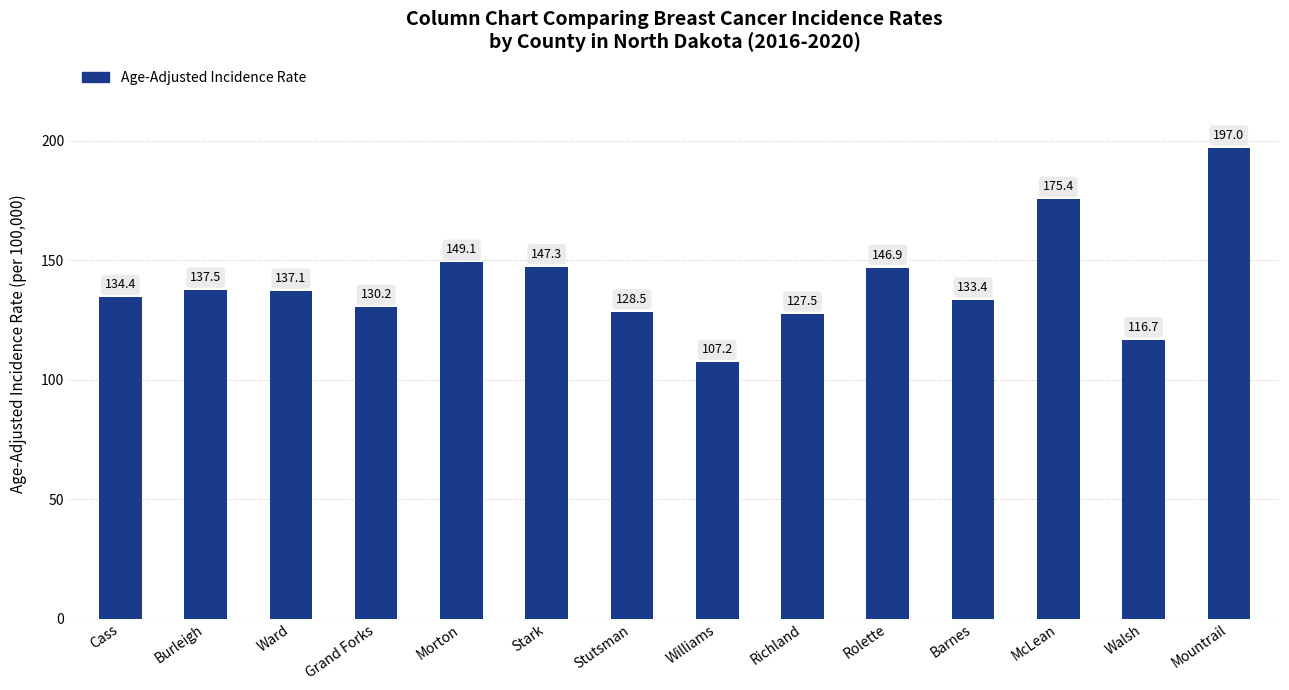

What is the difference between the values at Rolette and Ward?

9.8